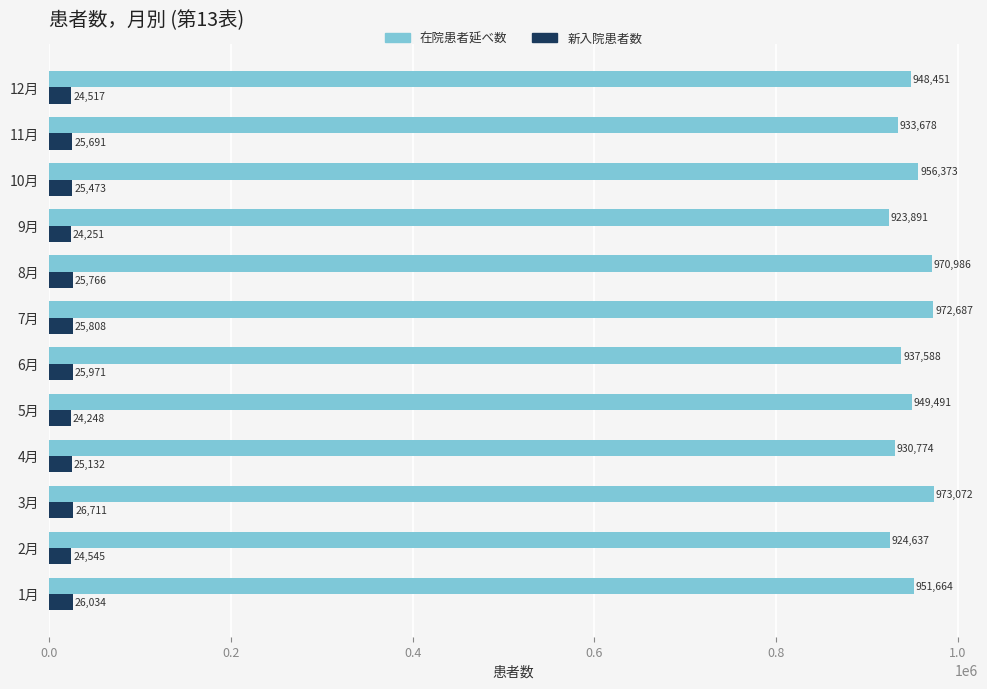

Which category has the highest value in the 在院患者延べ数 series?

3月